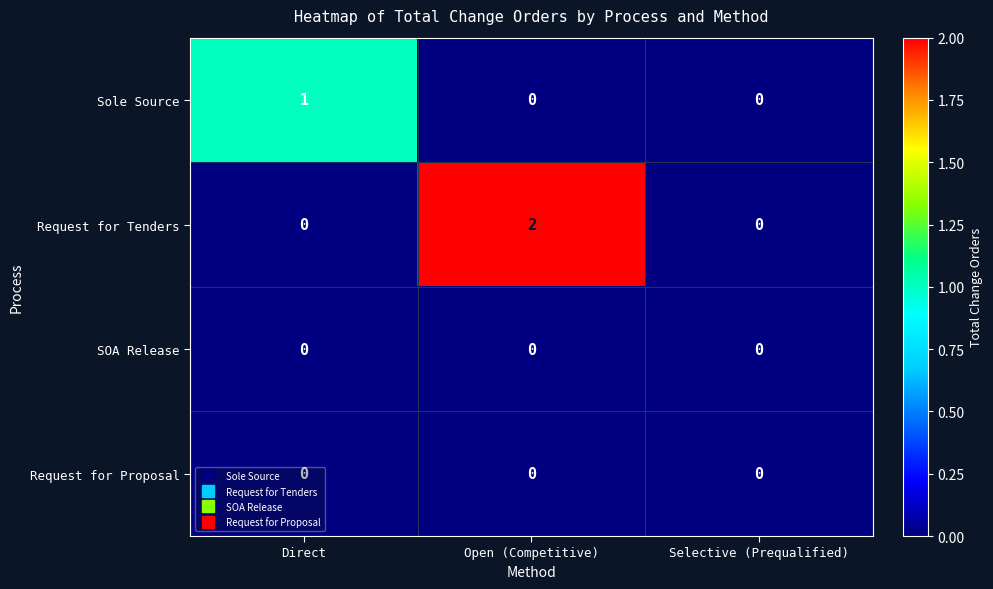

Which series changed the most between Direct and Open (Competitive)?

Request for Tenders